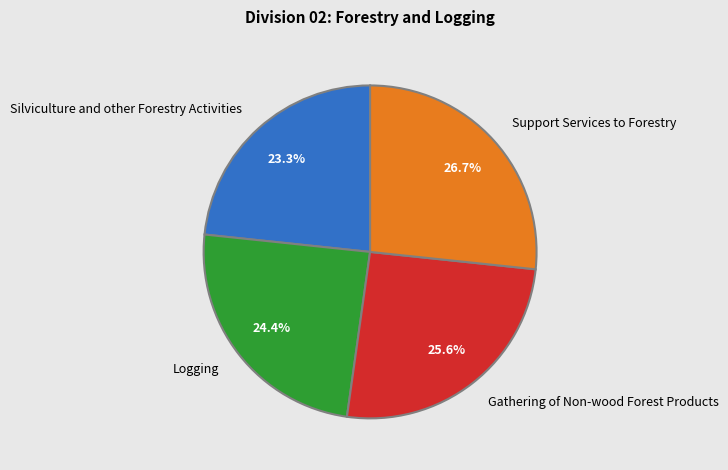

True or false: Gathering of Non-wood Forest Products accounts for 26% of the total.

True